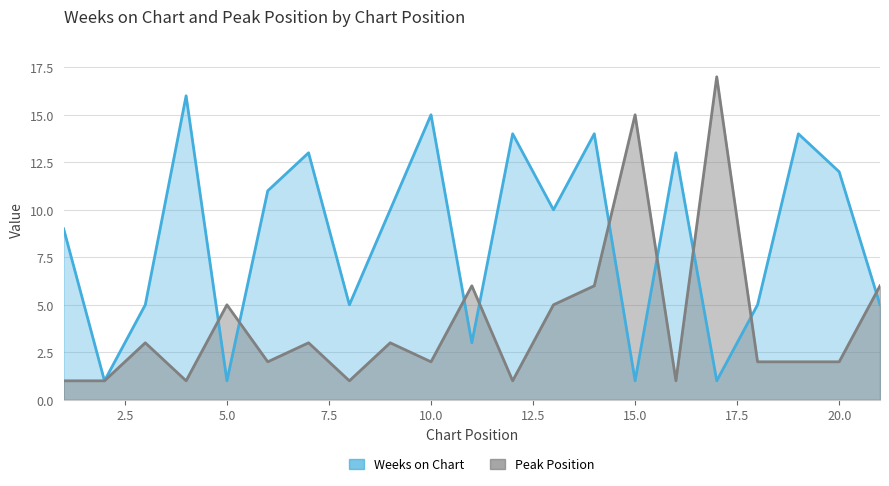

How many intersections are there between Peak Position and Weeks on Chart?

9